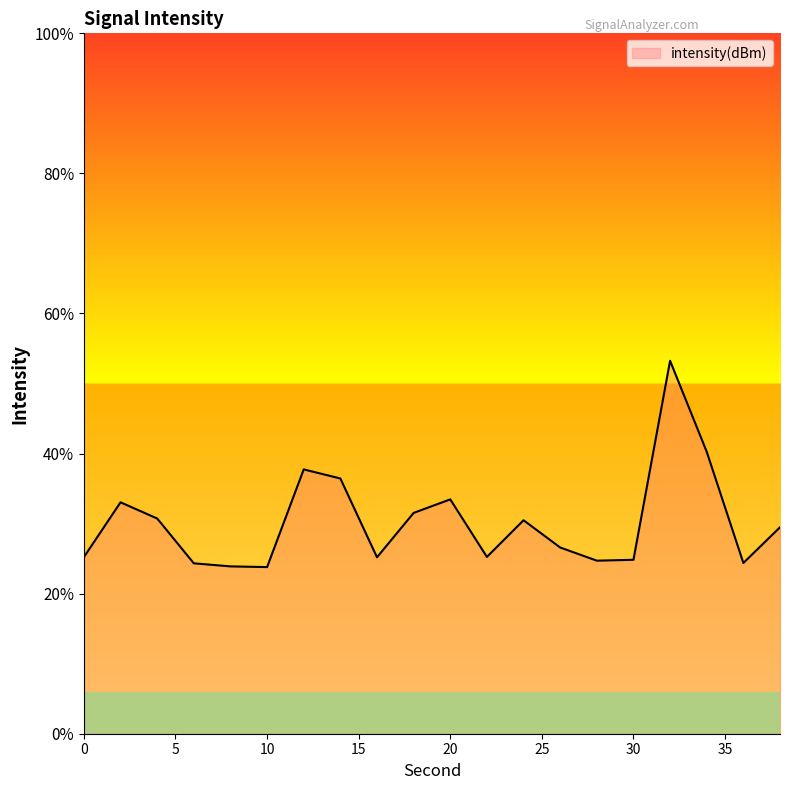

What is the value of the 16th point from the left?

-108.8